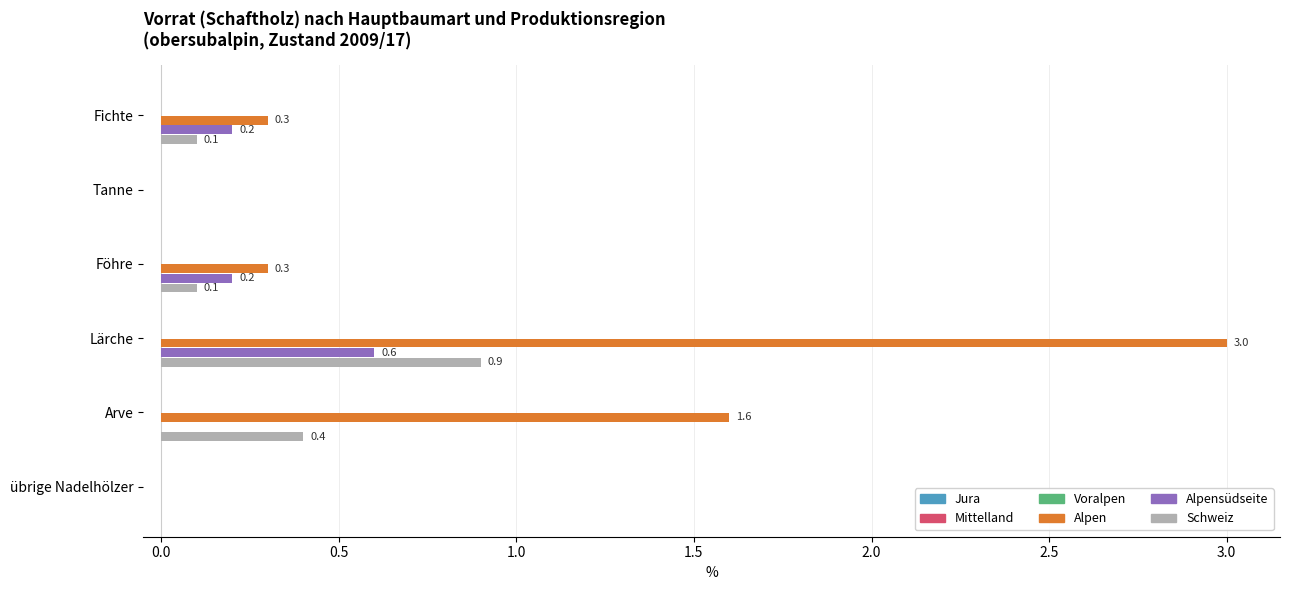

How many data points in Alpen are above 0?

4